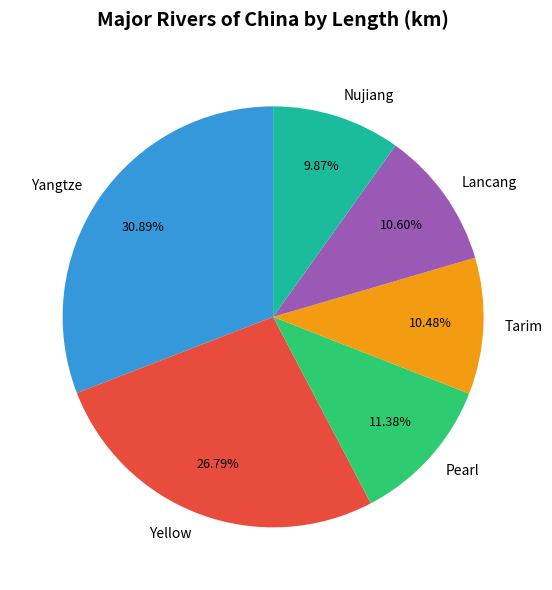

Do Yangtze and Pearl together represent more than half of the pie?

No